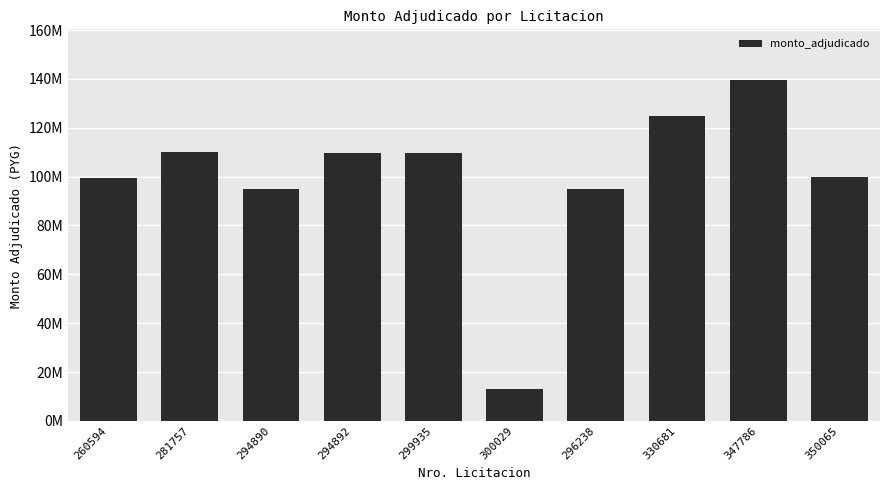

What is the difference between the second highest and minimum values?

112010000